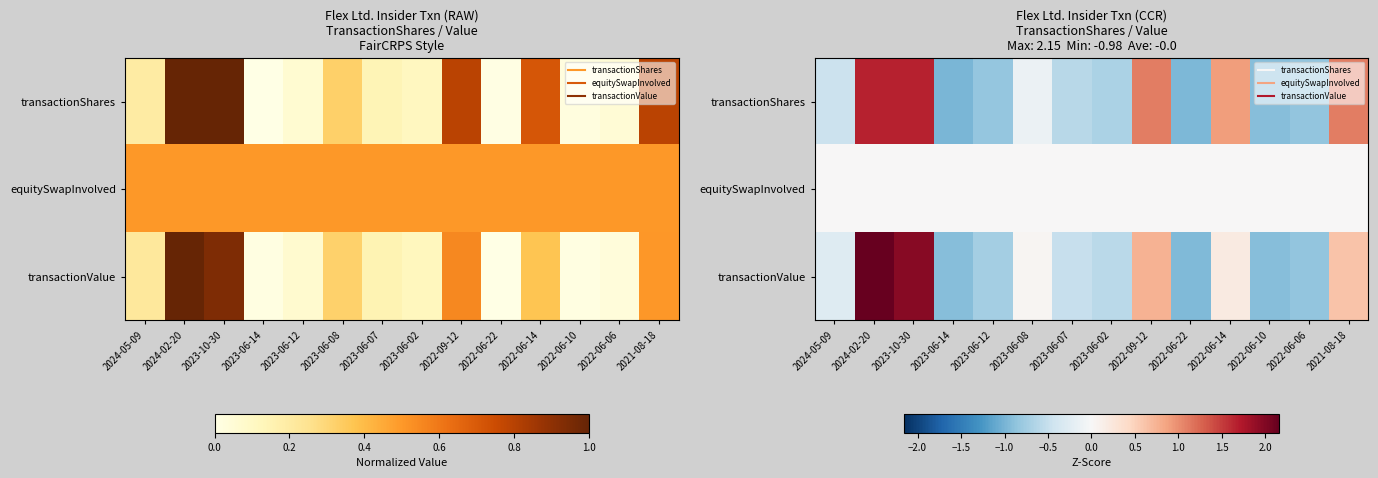

What is the difference between the transactionShares values at 2024-05-09 and 2023-06-14?

0.5